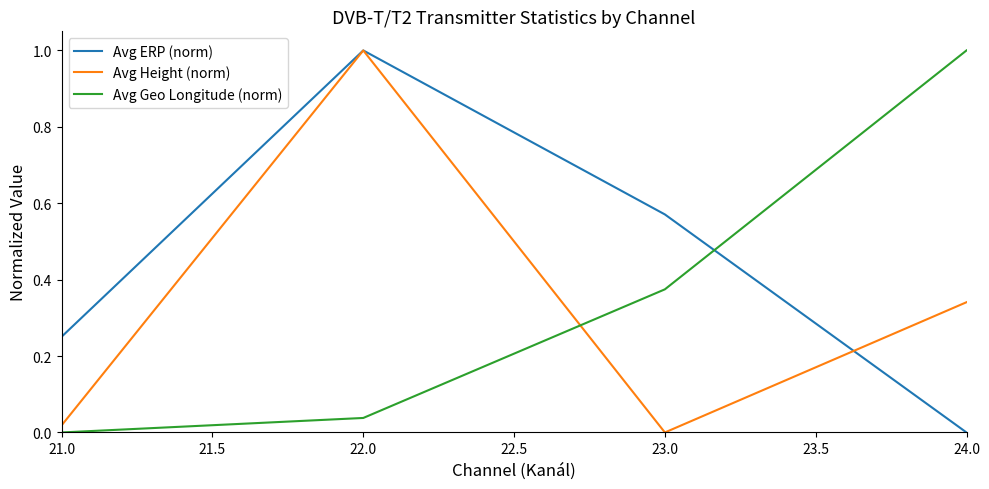

Does the chart have visible grid lines?

No